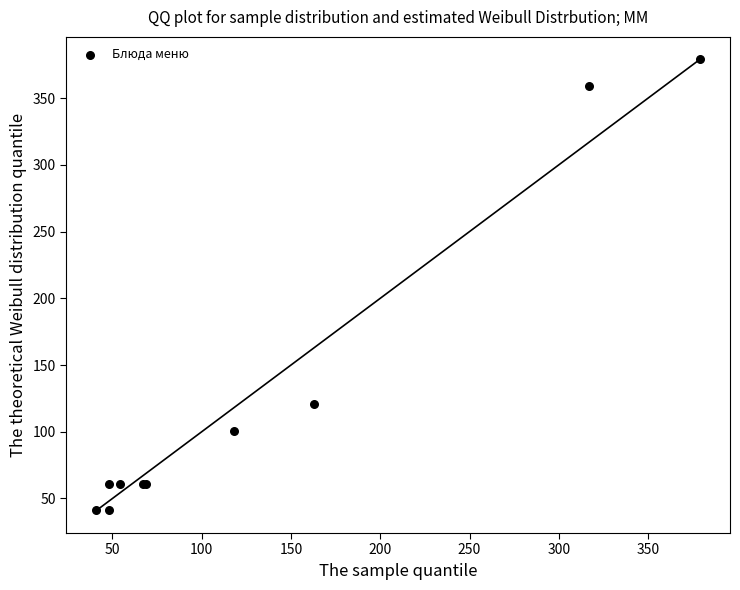

What Y value in the scatter plot is closest to 210?

120.5